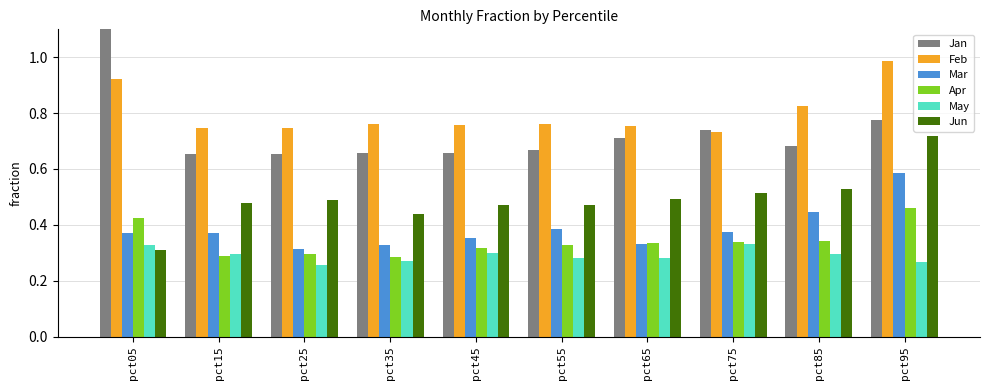

Is the value of Apr at pct15 greater than the value of May at pct45?

No